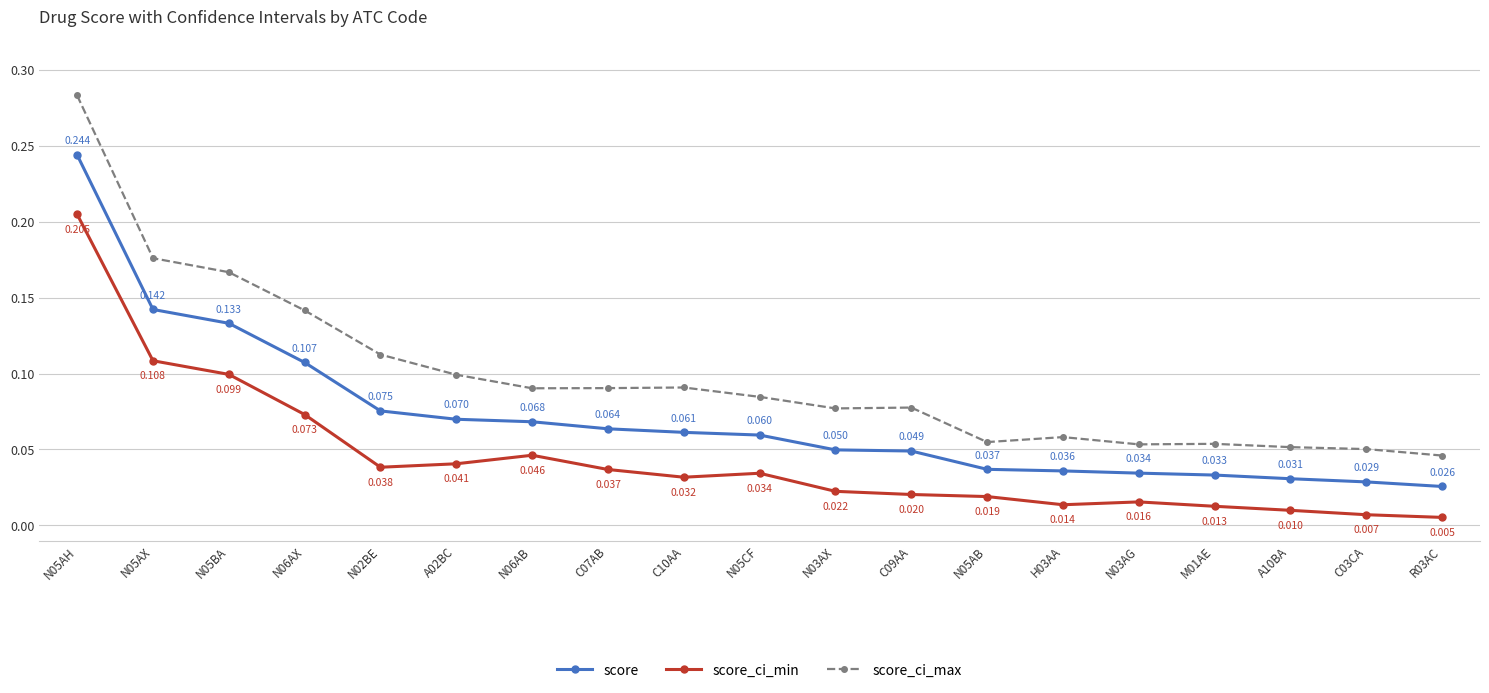

True or false: score_ci_min and score intersect in this chart.

False